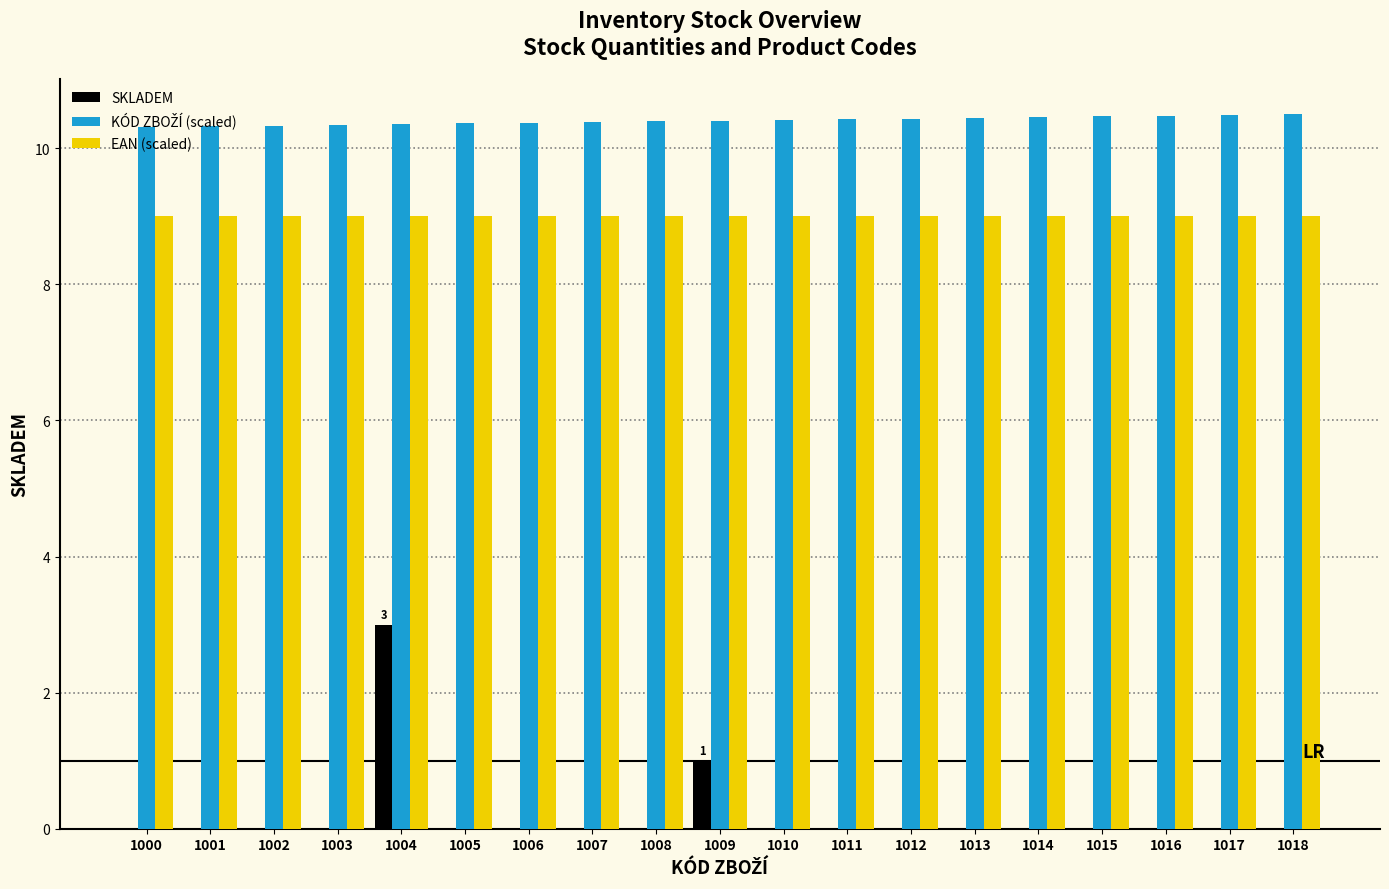

Is it true that EAN (scaled) equals 3.6 at 1004?

False